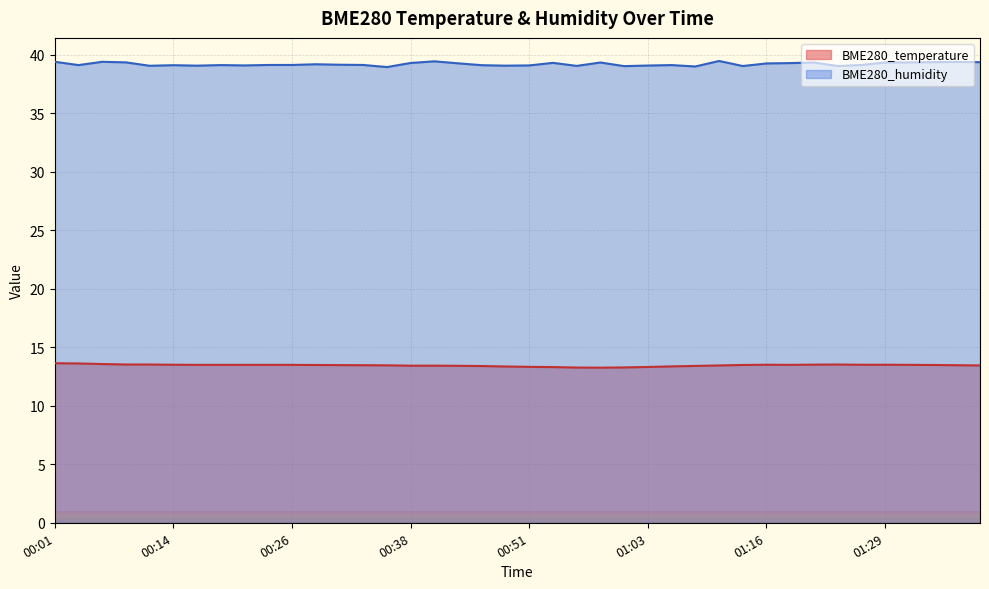

What is the average value of the BME280_humidity series?

39.2